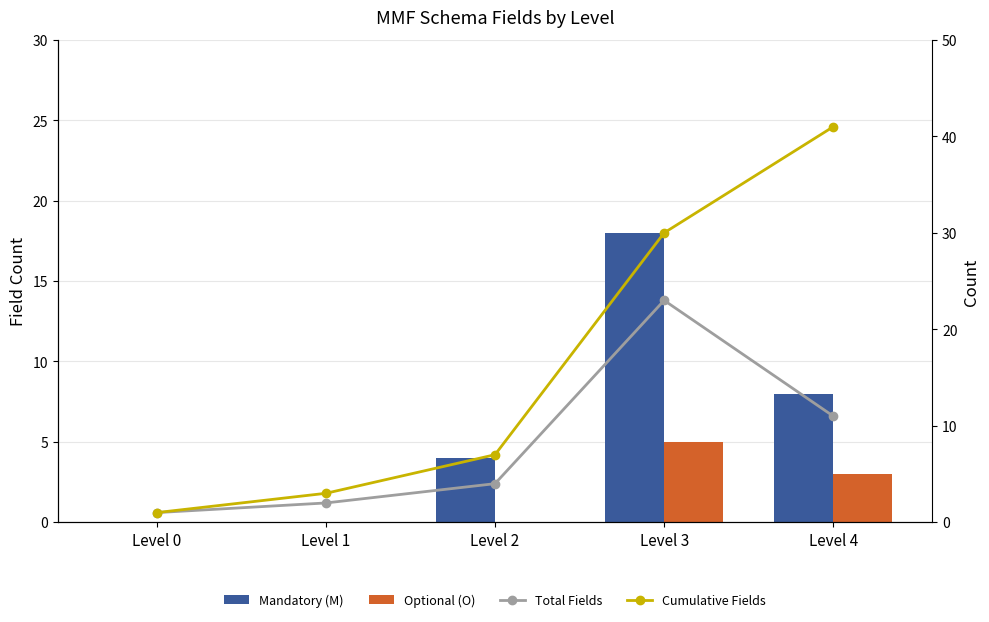

The value of Total Fields at Level 1 is 3. True or false?

False